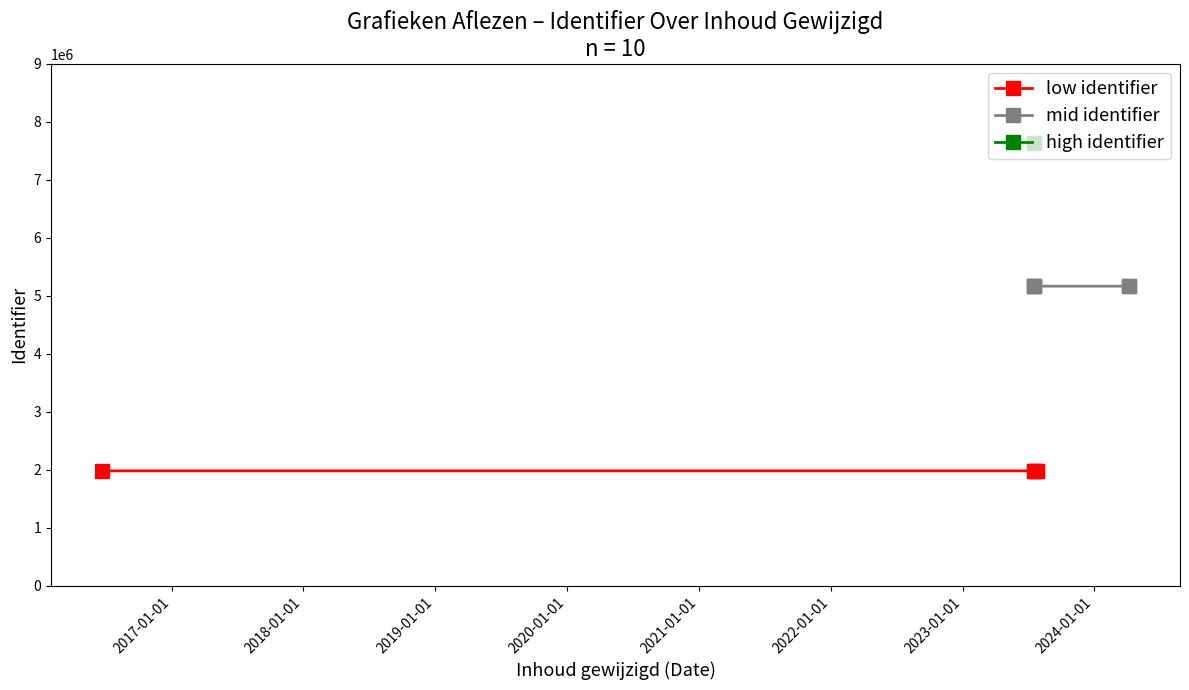

Which label corresponds to the smallest value in the chart?

2016-06-23